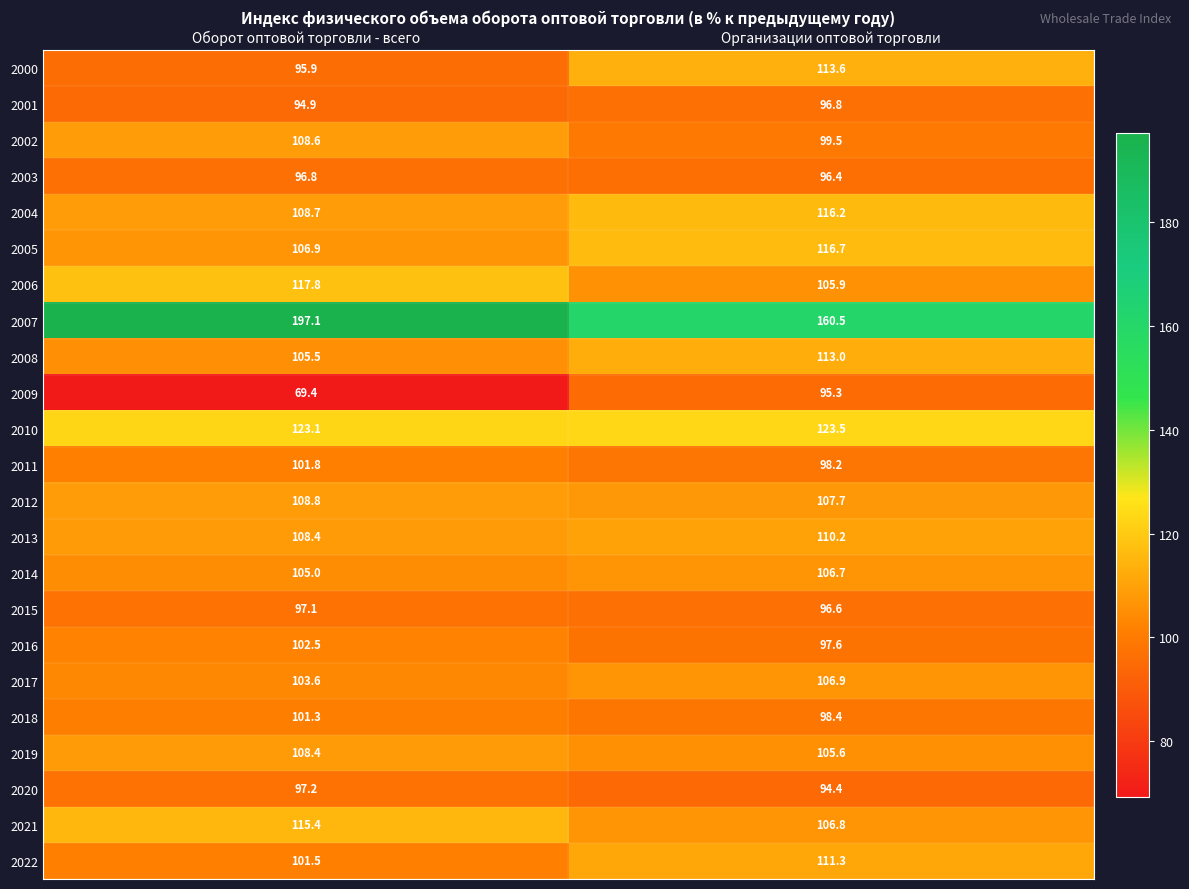

What is the spread (max minus min) of values at Организации оптовой торговли?

66.1